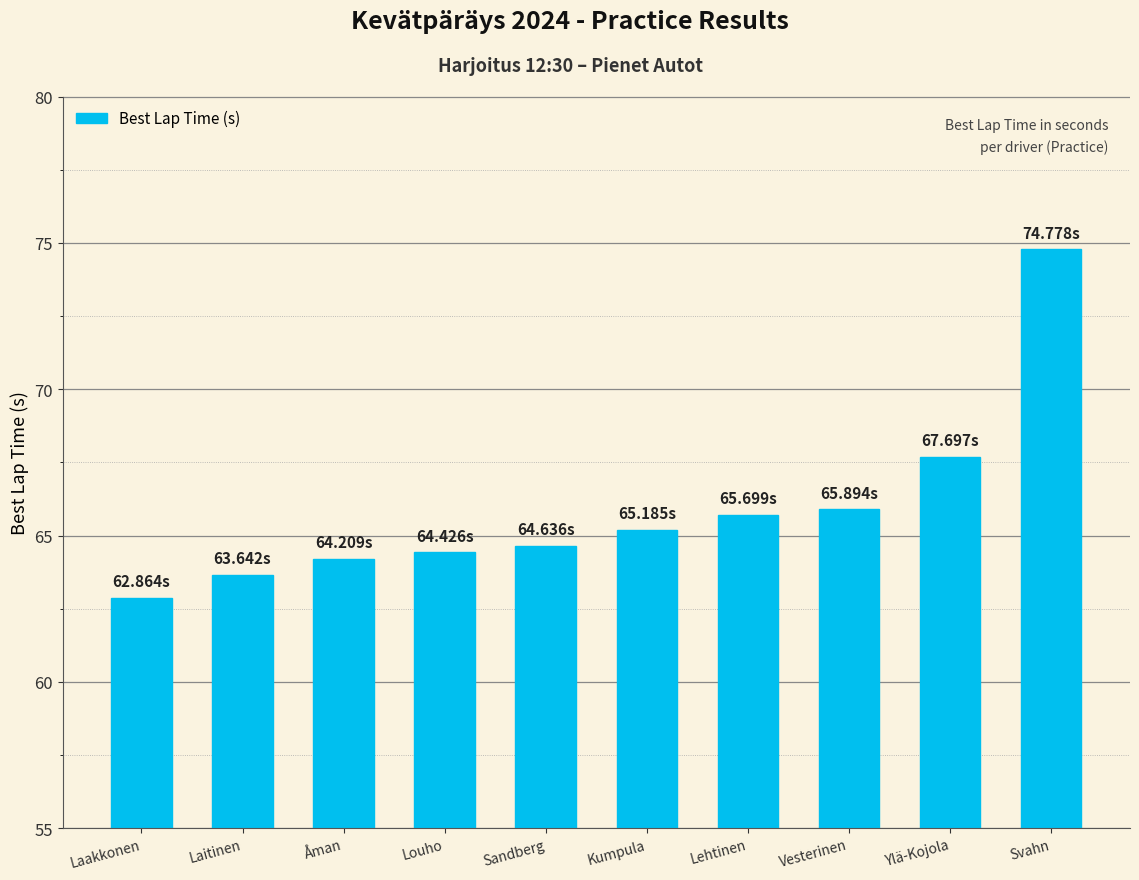

The value at Ylä-Kojola is 105.8. True or false?

False